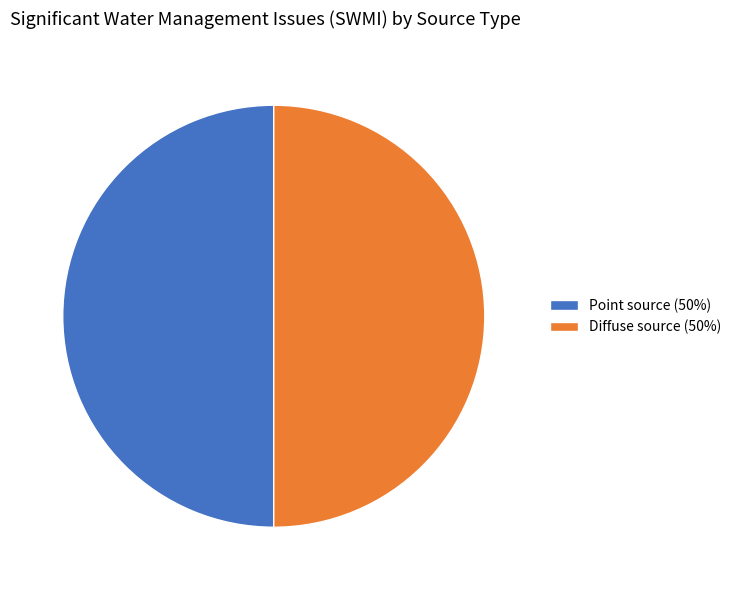

True or false: Diffuse source accounts for 50% of the total.

True